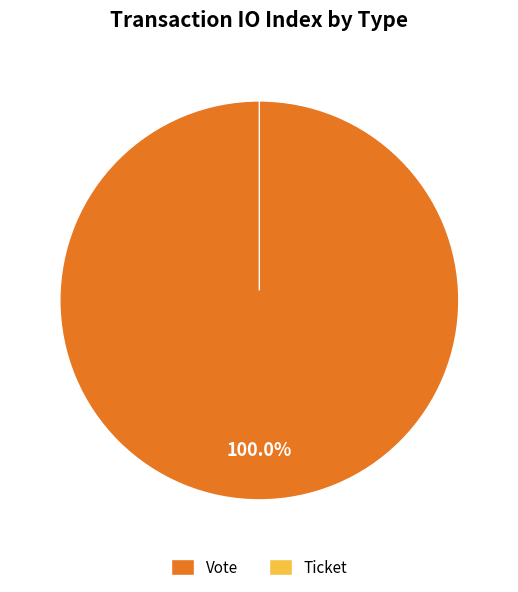

What percentage do Vote and Ticket together represent?

100.0%